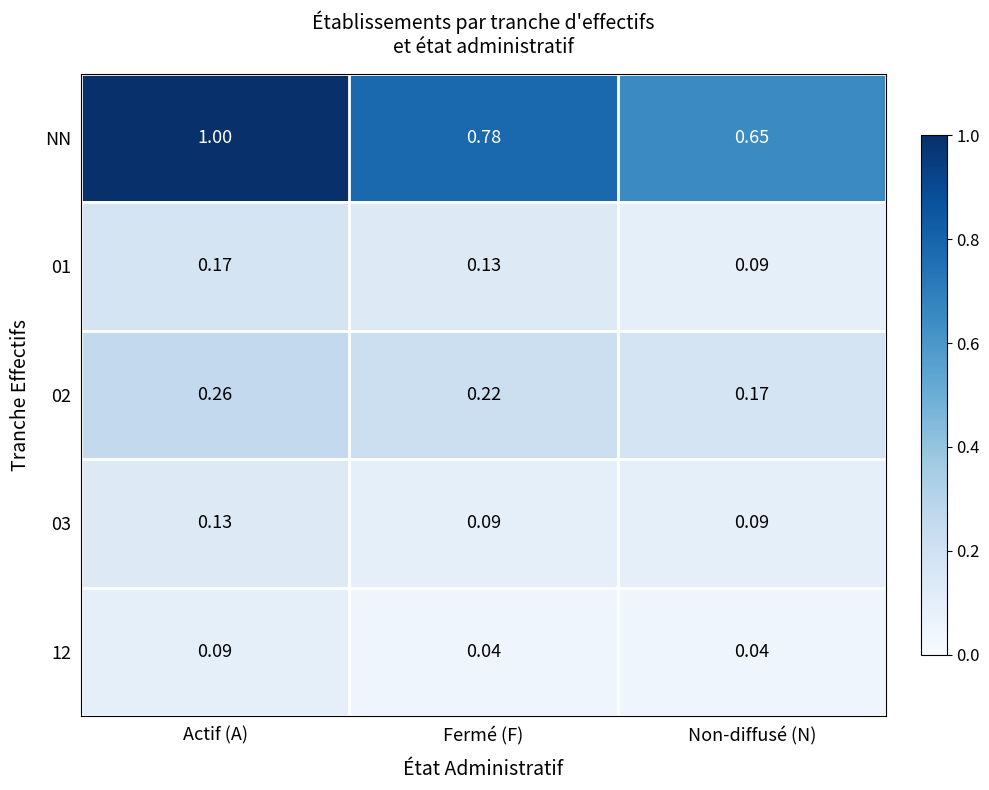

Where is NN nearest to the value 0?

Non-diffusé (N)